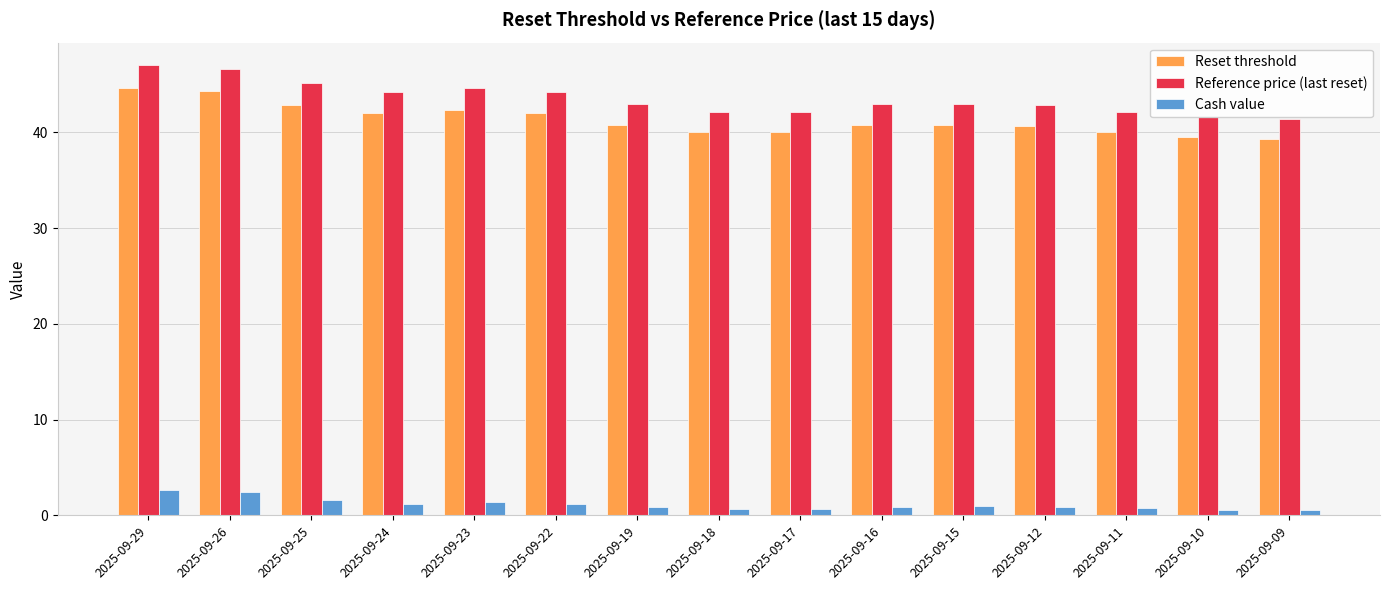

What is the sum of all Reset threshold values?

620.2